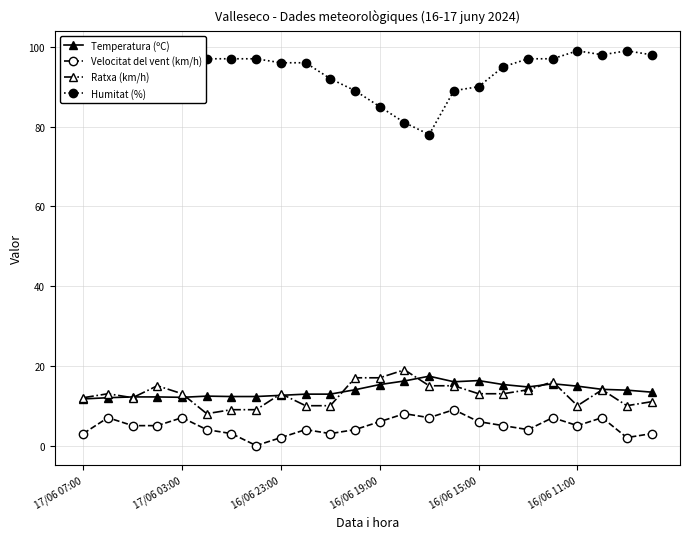

True or false: Temperatura (ºC) and Velocitat del vent (km/h) intersect in this chart.

False